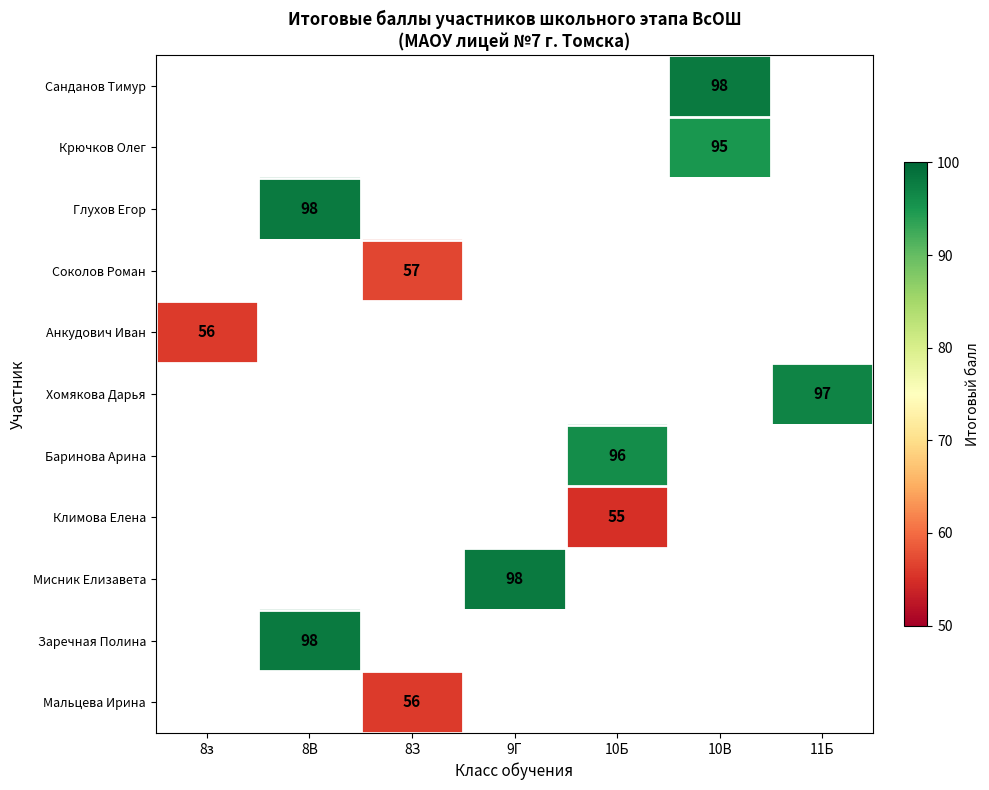

True or false: Хомякова Дарья has a value of 64 at 11Б.

False